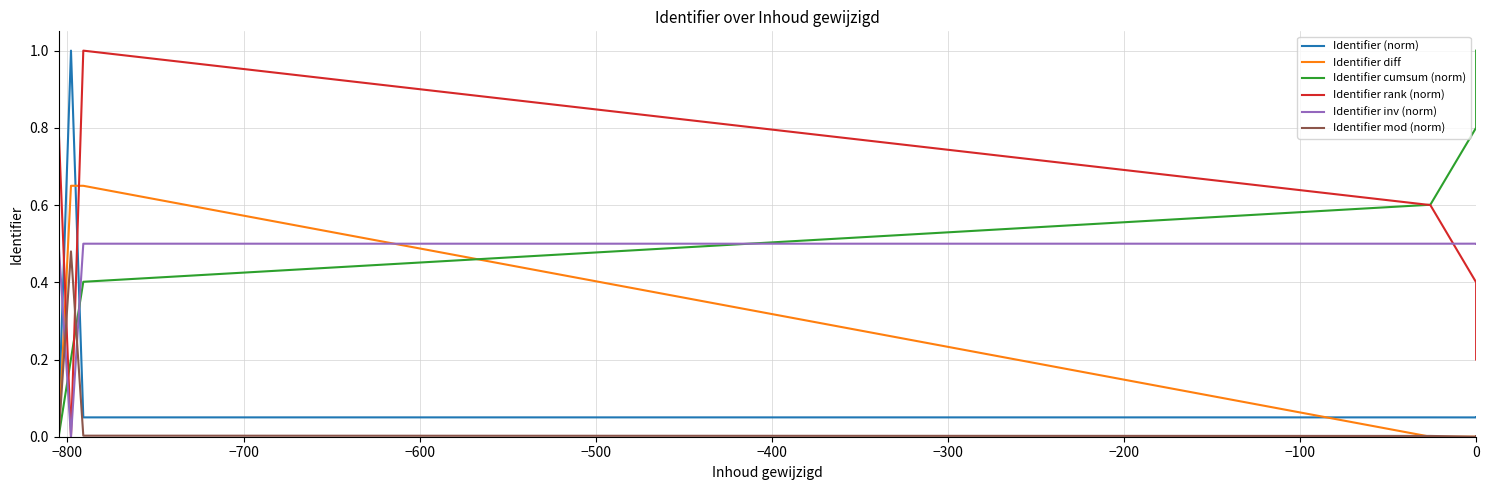

What is the average value of the Identifier cumsum (norm) series?

0.5